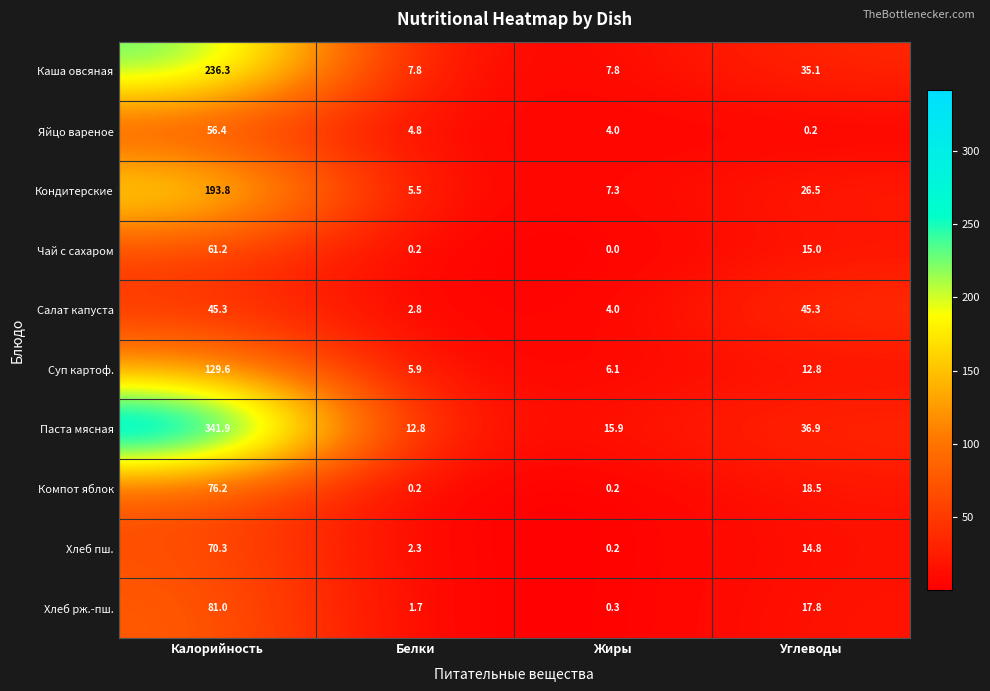

What is the spread (max minus min) of values at Калорийность?

296.6